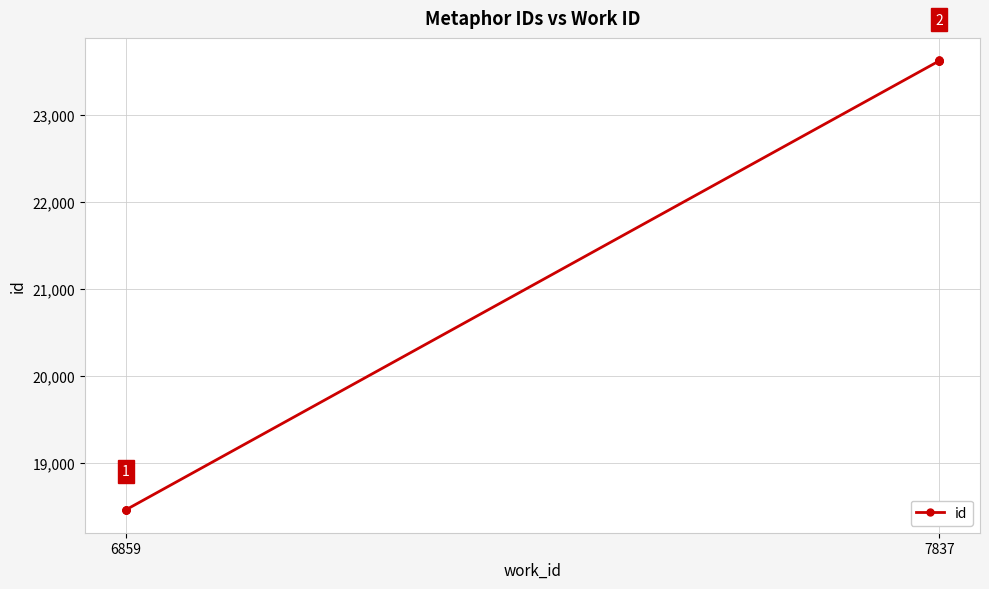

What is the smallest value displayed?

18454